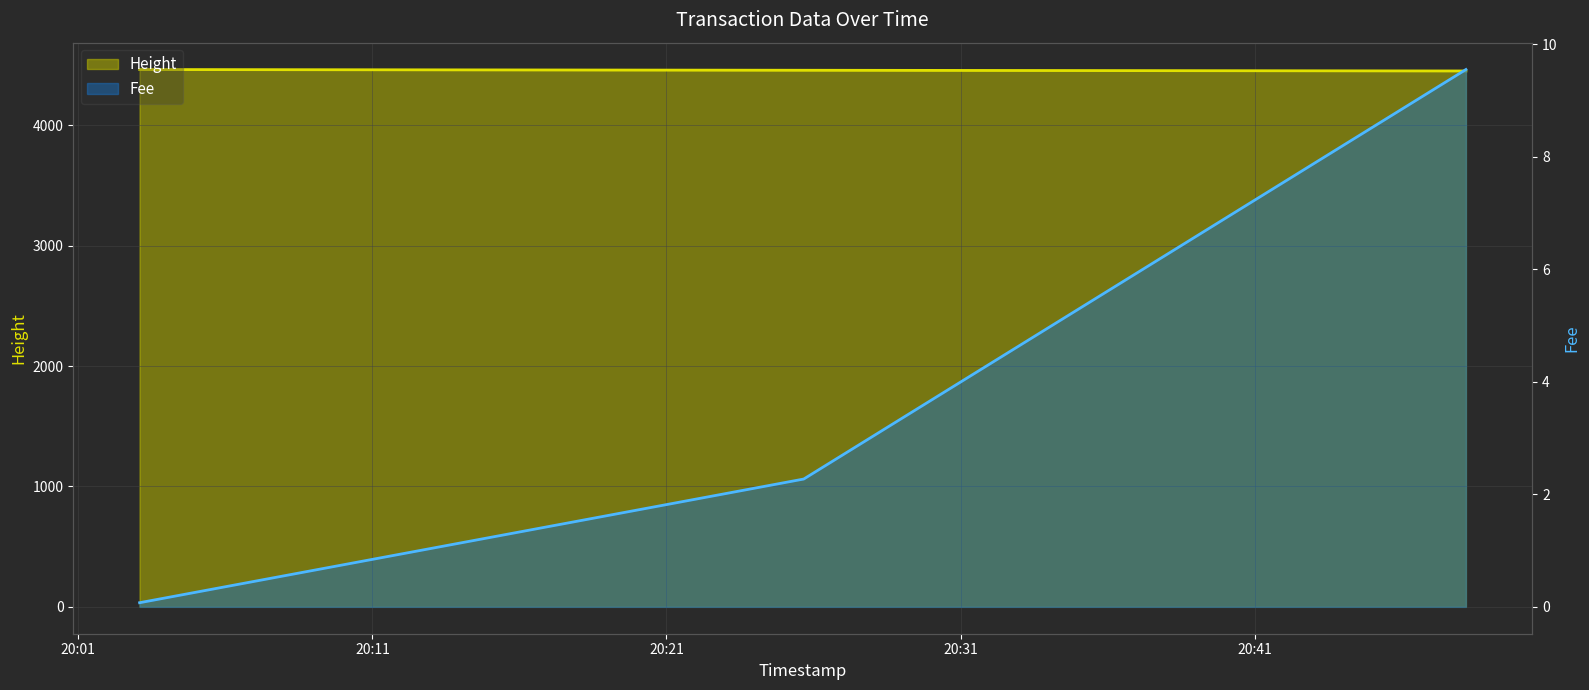

Reading left to right, list all the values displayed in this chart.

Height: 4463.0	4457.0	4451.0
Fee: 0.1	2.3	9.5